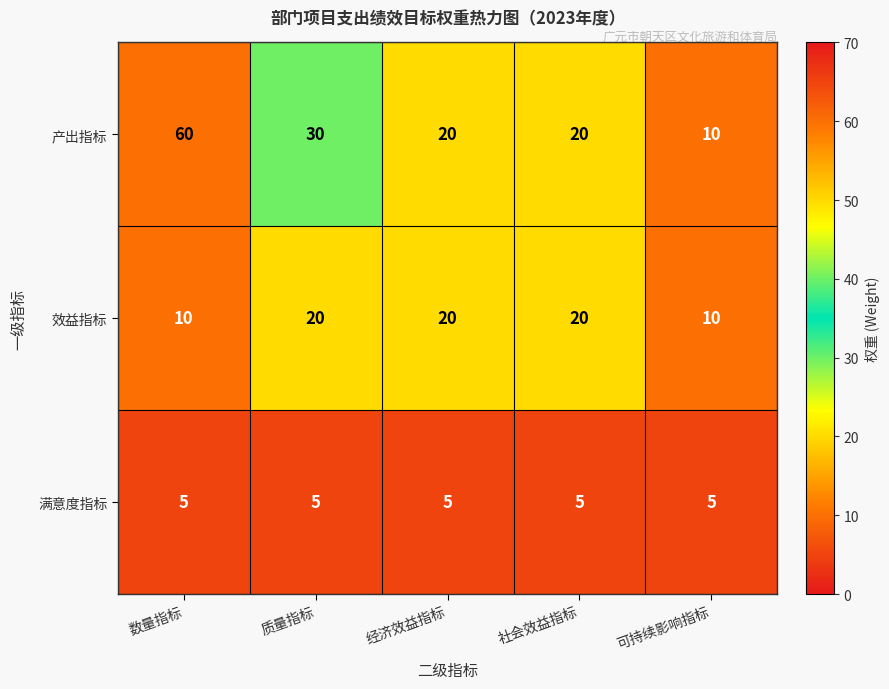

What is the spread (max minus min) of values at 社会效益指标?

15